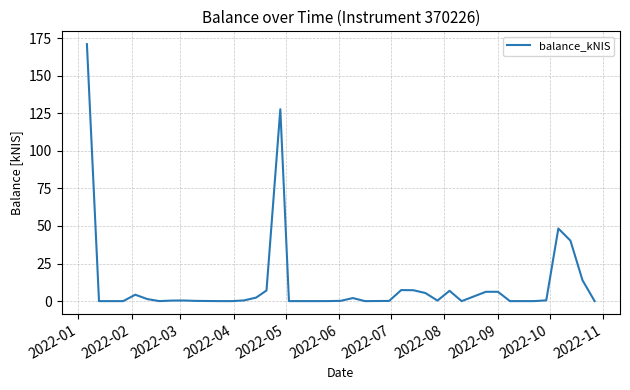

What is the difference between the maximum and minimum values?

171.0